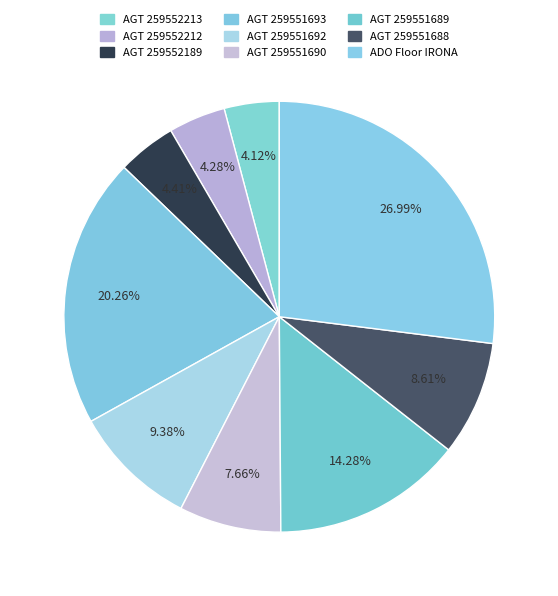

How many slices are in this pie chart?

9